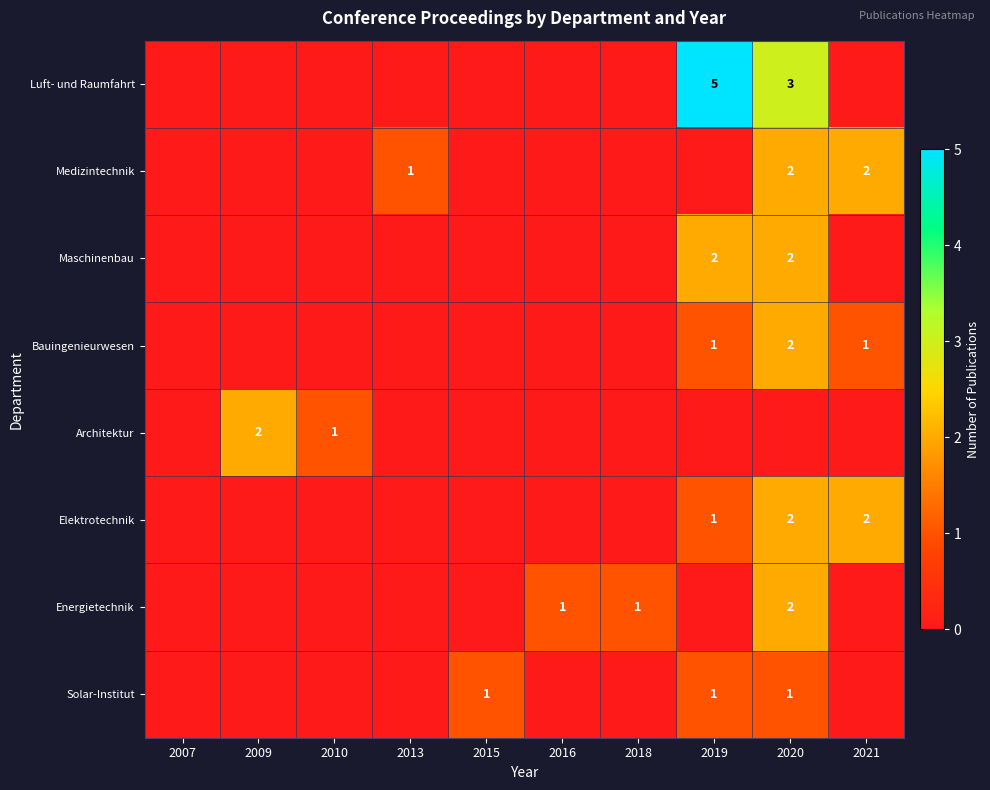

True or false: Elektrotechnik has a value of 2 at 2020.

True